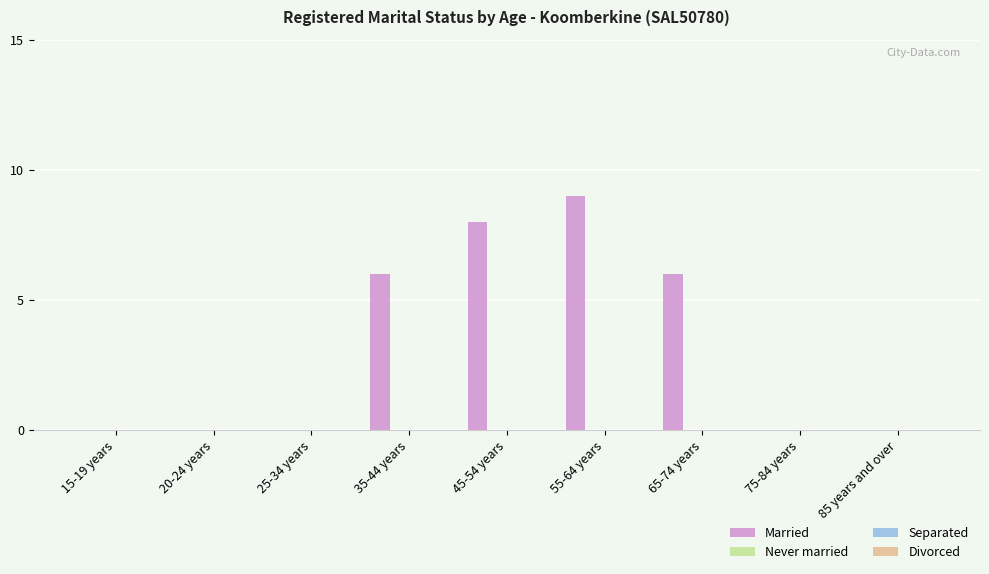

What is the sum of all values?

29